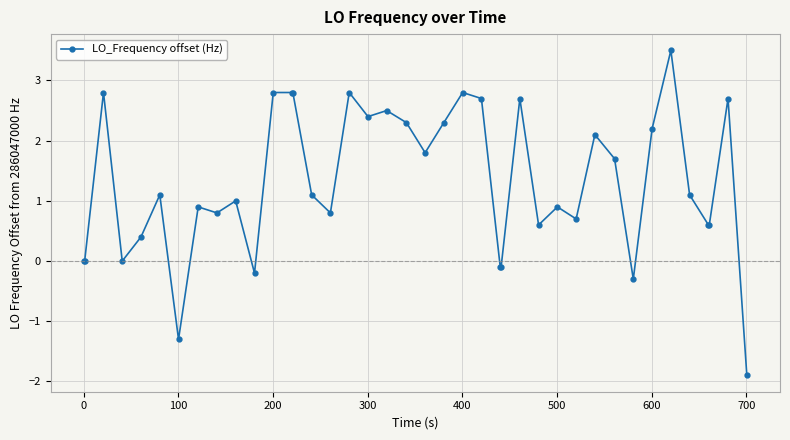

What is the value of the 35th point from the left?

3.5